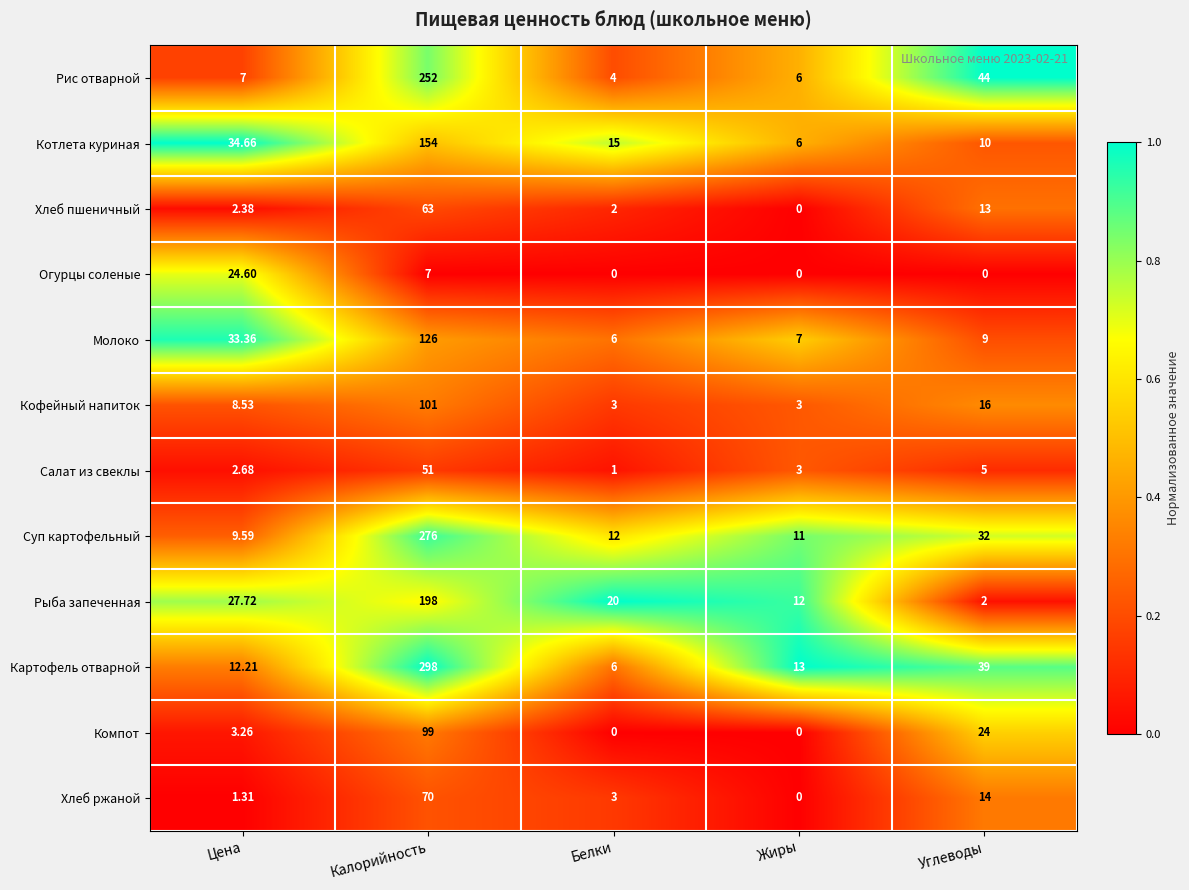

Where is Огурцы соленые nearest to the value 12?

Калорийность